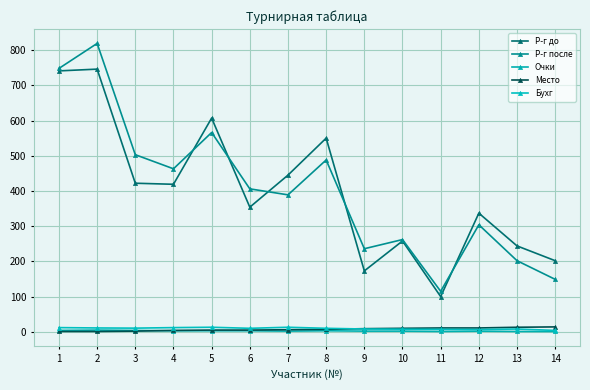

What are all the series names shown in the legend?

Р-г до, Р-г после, Очки, Место, Бухг